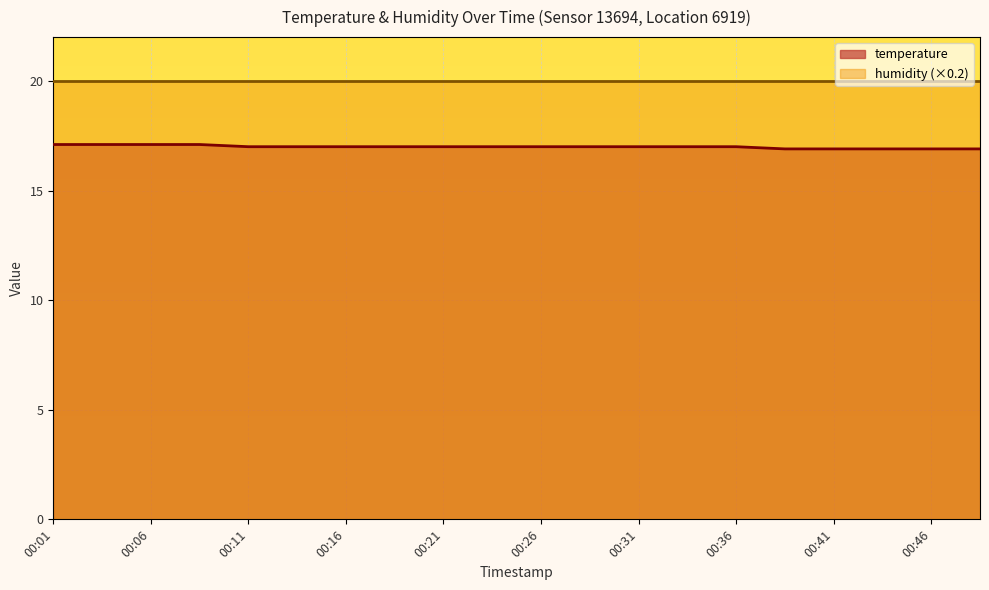

List the labels in order of value, smallest first.

00:39, 00:41, 00:44, 00:46, 00:49, 00:11, 00:14, 00:16, 00:19, 00:21, 00:24, 00:26, 00:29, 00:31, 00:34, 00:36, 00:01, 00:04, 00:06, 00:09